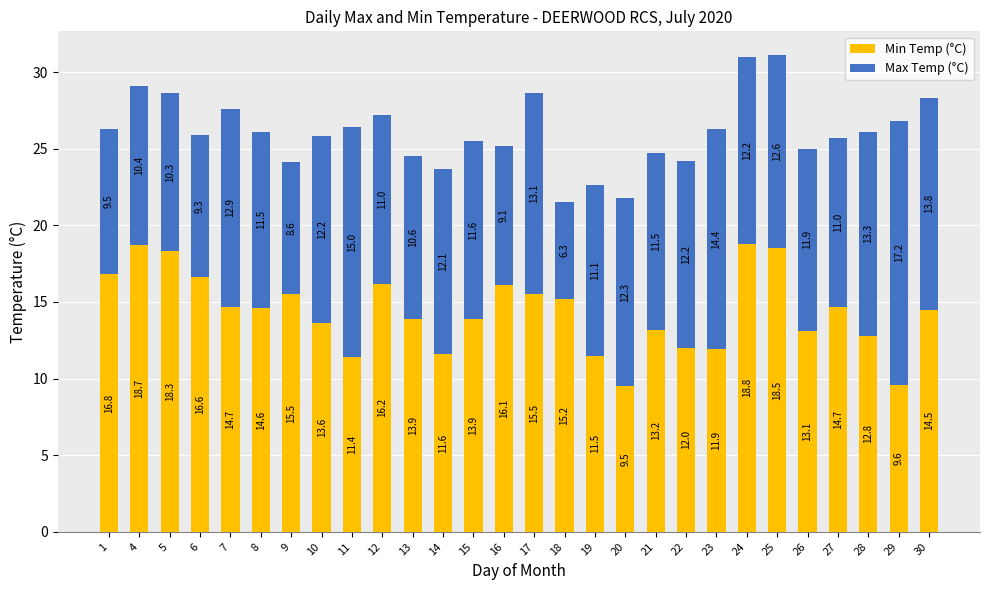

How many data points in Min Temp (°C) are less than 14?

13